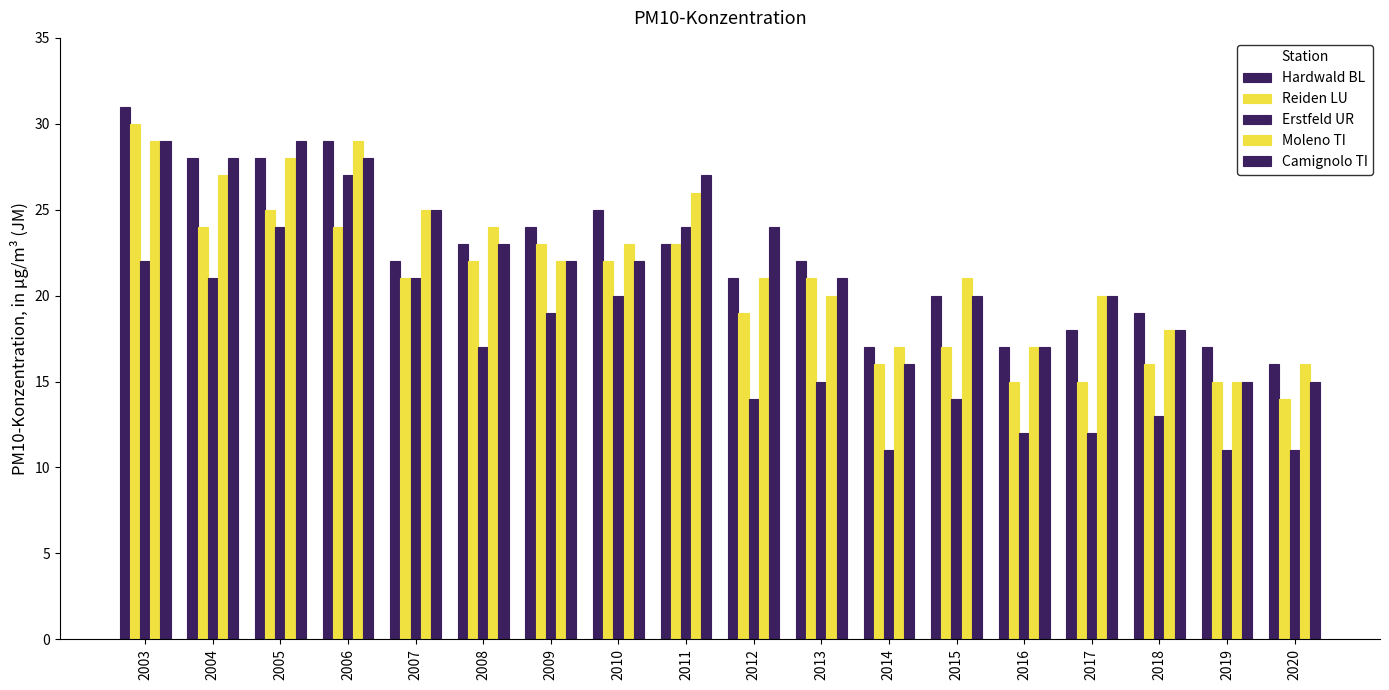

What is the difference between the Moleno TI values at 2007 and 2005?

3